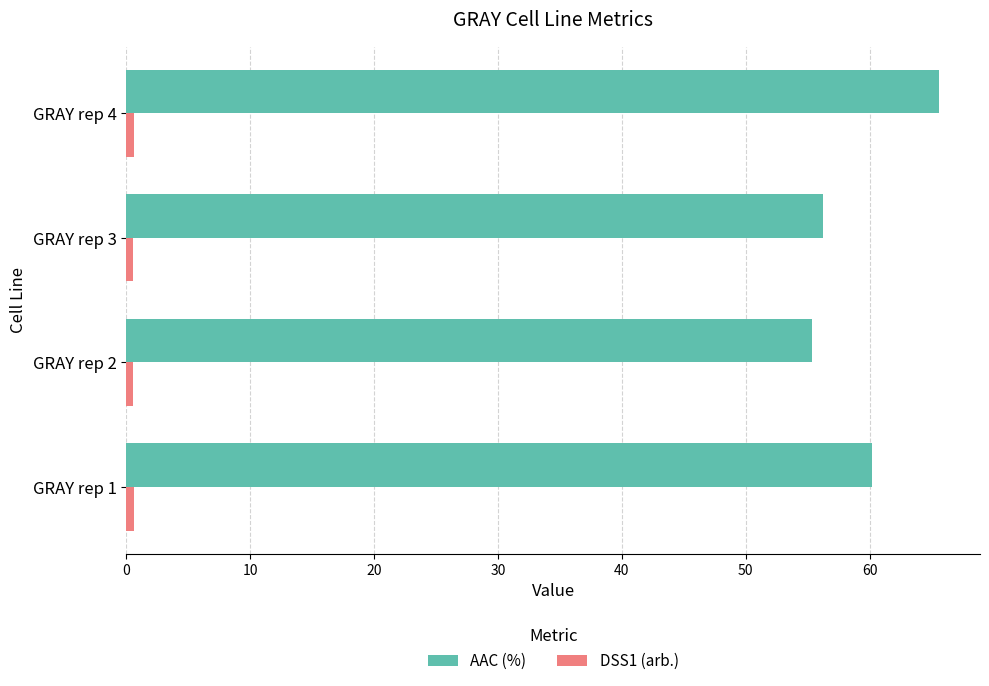

What is the minimum value for AAC (%)?

55.3